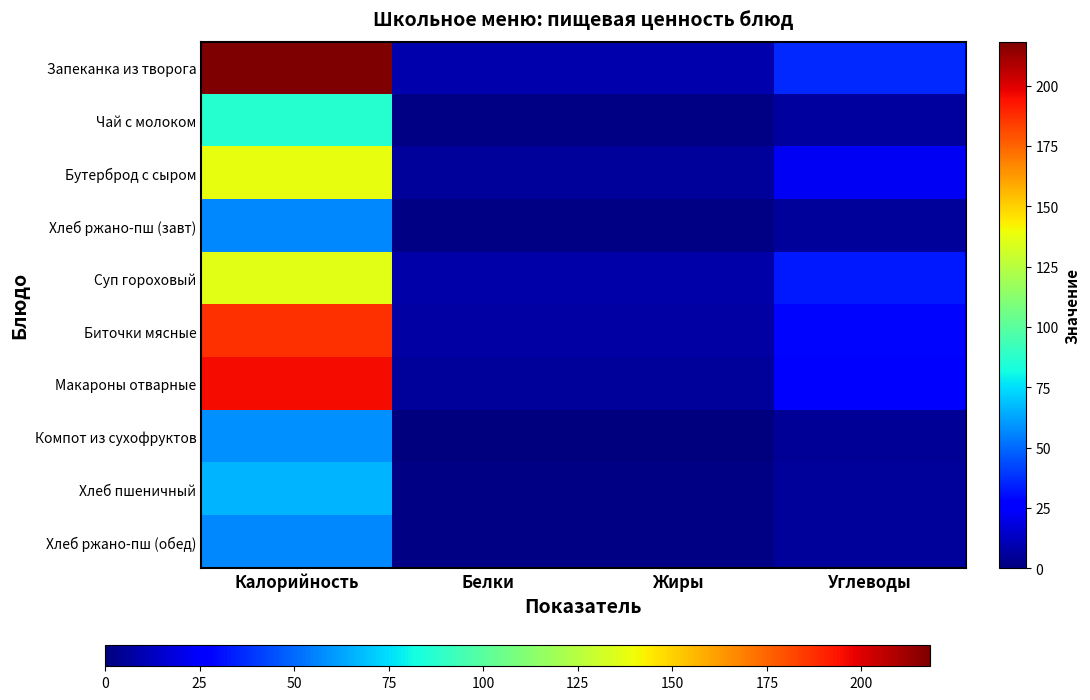

What is the difference between the Хлеб ржано-пш (обед) values at Углеводы and Белки?

4.0